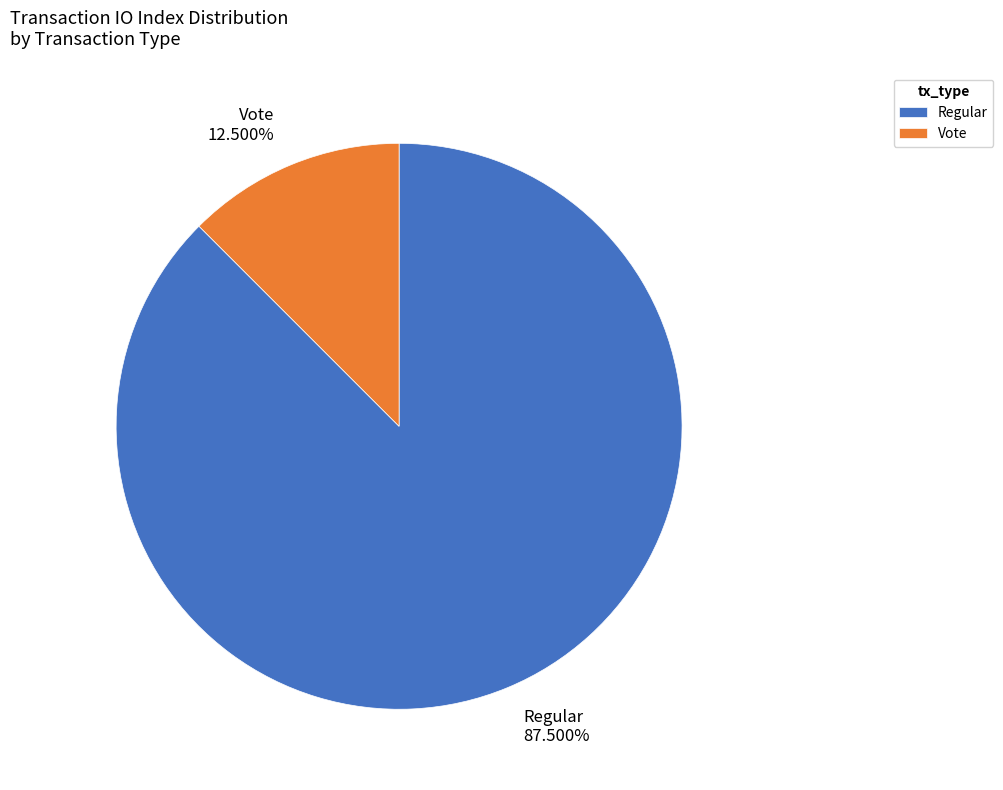

What is the ratio of the value at Vote to the value at Regular?

0.1